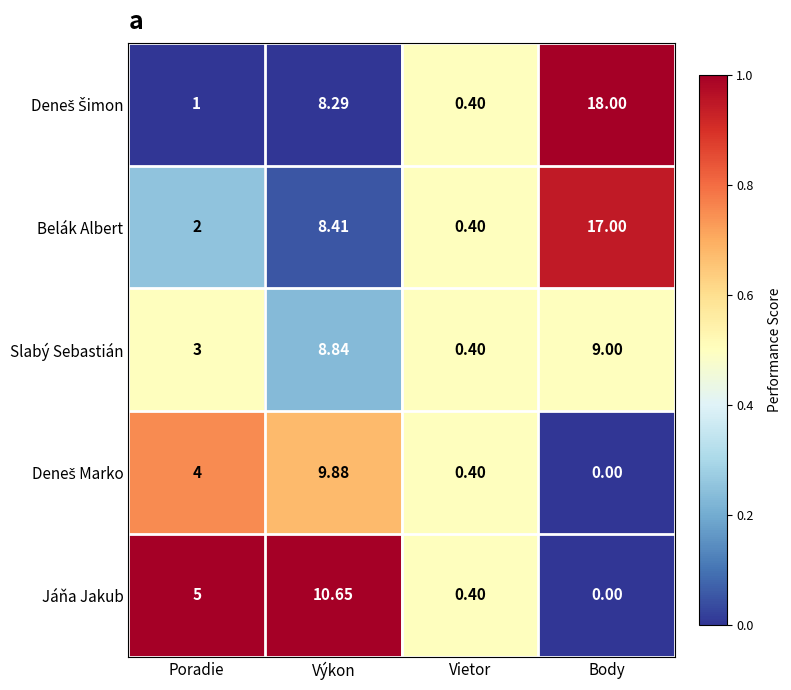

Between Výkon and Body, which series saw the biggest shift?

Jáňa Jakub